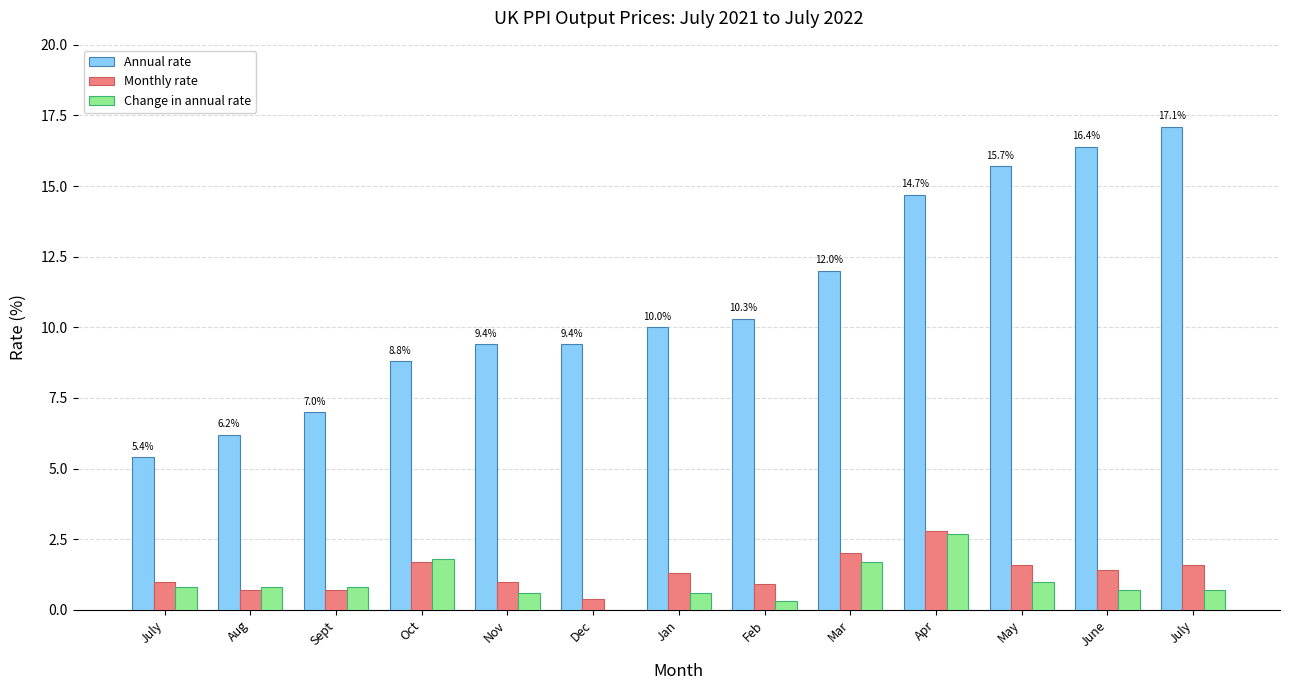

Does the chart contain stacked bars?

No